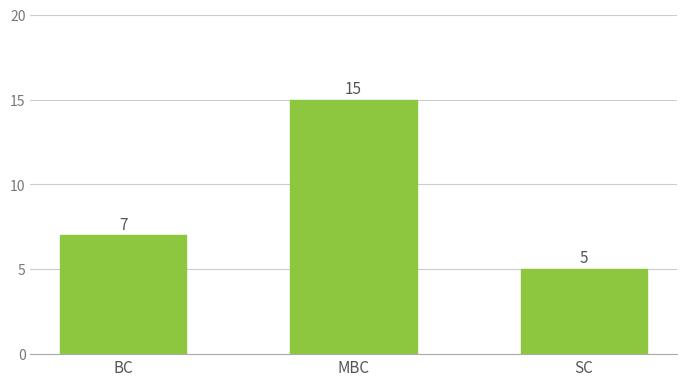

Count the number of categories in the chart.

3